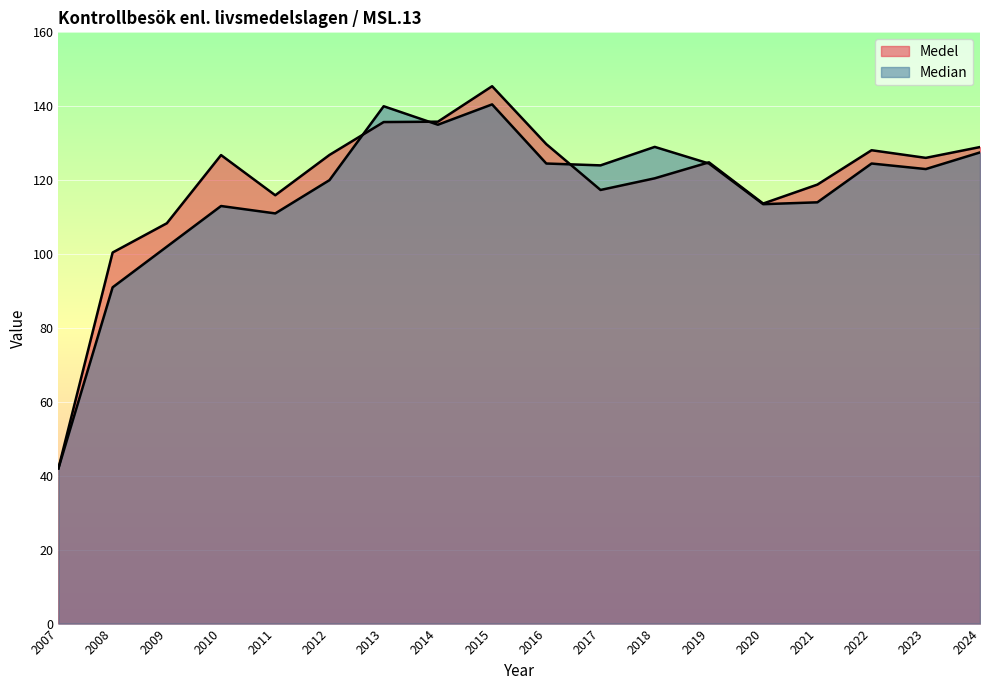

What are all the series names shown in the legend?

Medel, Median